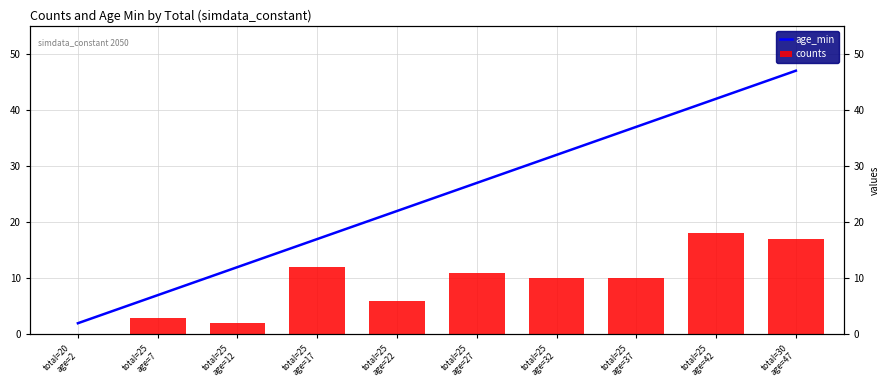

The value of counts at total=25
age=32 is 10. True or false?

True